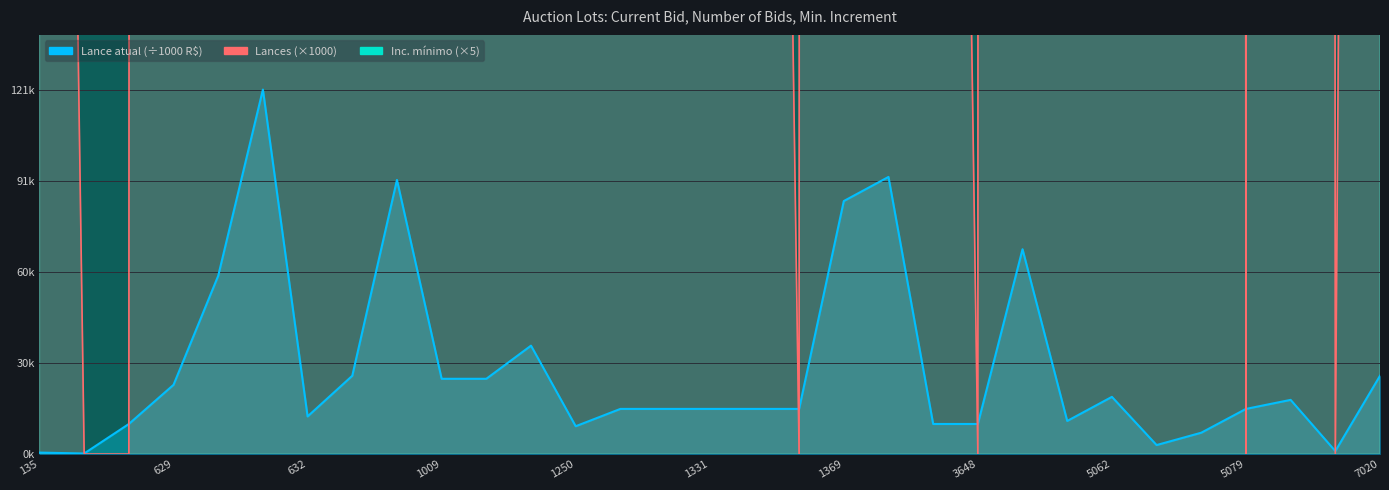

In Inc. mínimo, how many points are lower than both neighbors (excluding endpoints)?

5